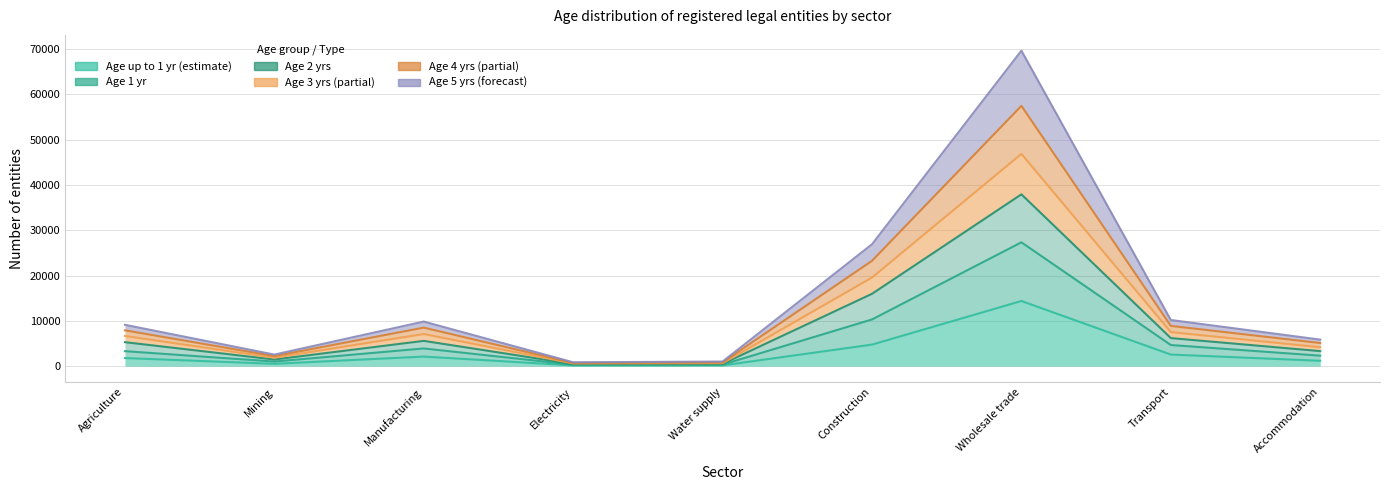

What is the average value of the 2 series?

10557